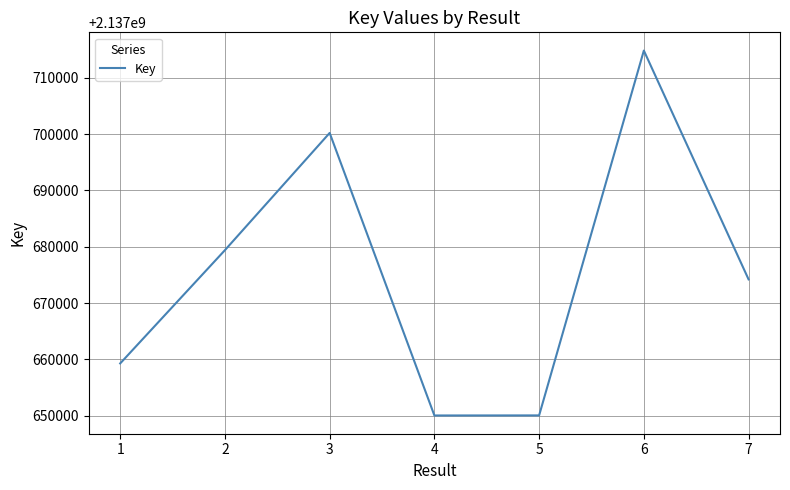

How many values are below 2137674203?

3